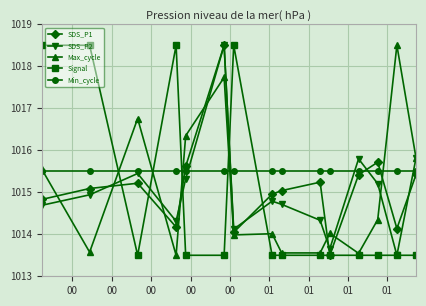

Count the Signal values in the range 1013 to 1018.

11